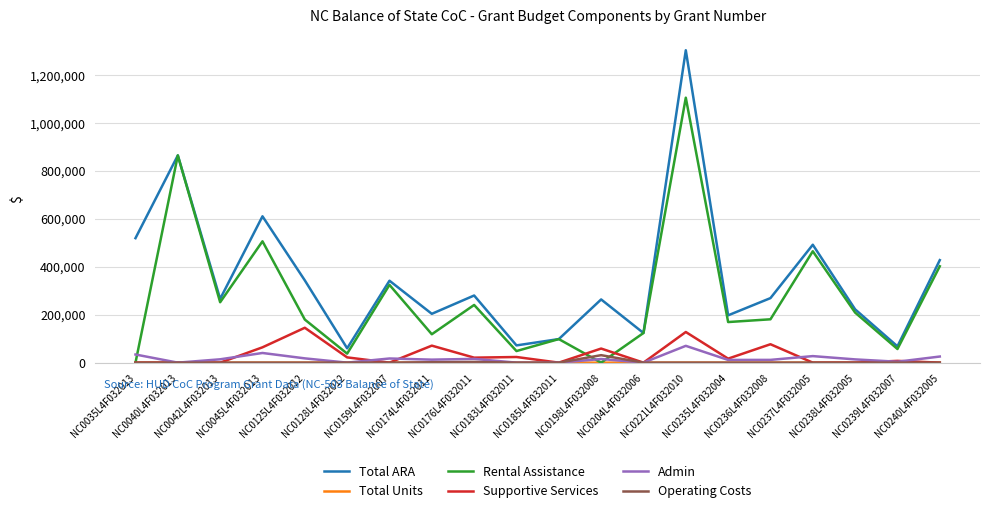

Which series has the largest range (max minus min)?

Total ARA